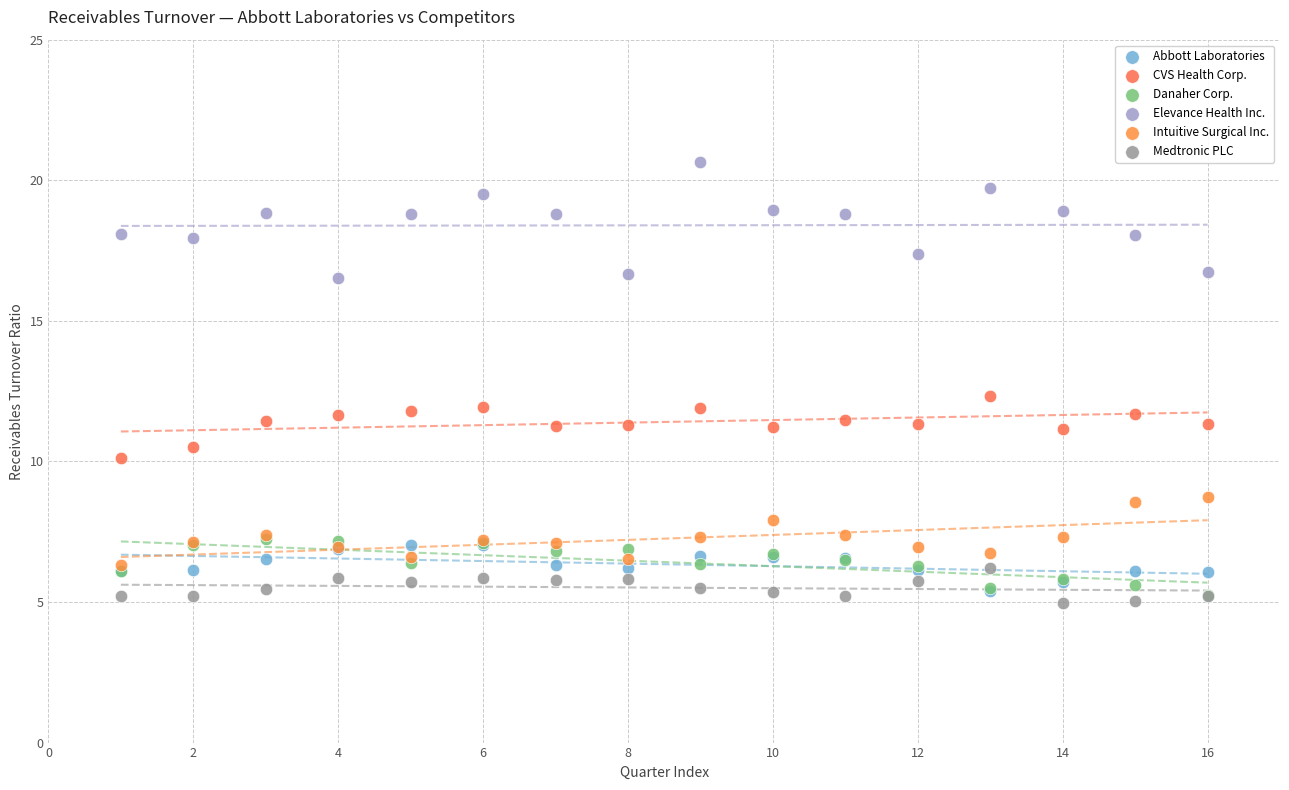

What are all the series names shown in the legend?

Abbott Laboratories, CVS Health Corp., Danaher Corp., Elevance Health Inc., Intuitive Surgical Inc., Medtronic PLC